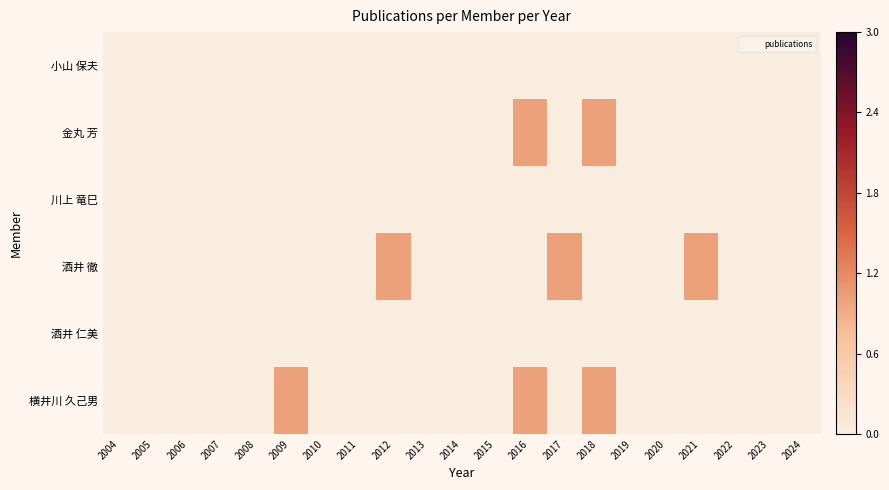

Which series changed the most between 2017 and 2021?

小山 保夫